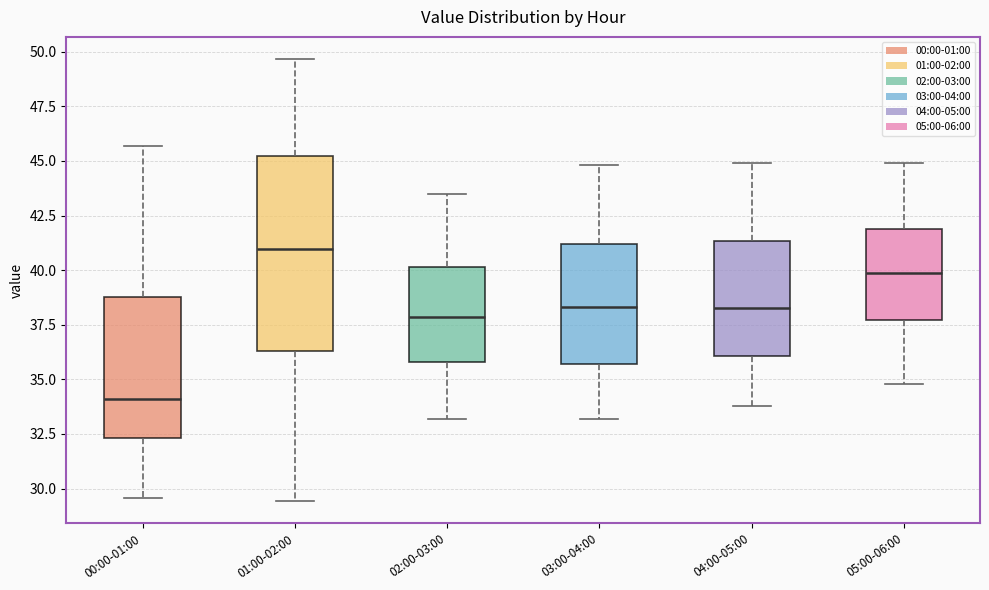

Which box has the highest median line?

01:00-02:00